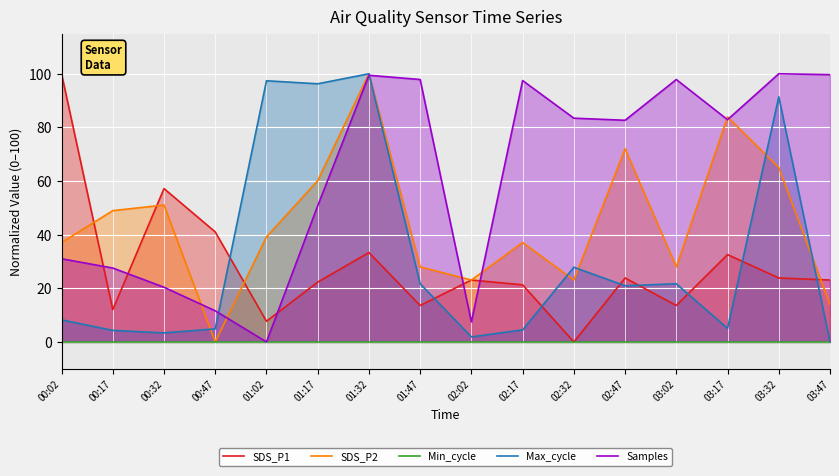

Which series has the widest spread of values?

SDS_P1